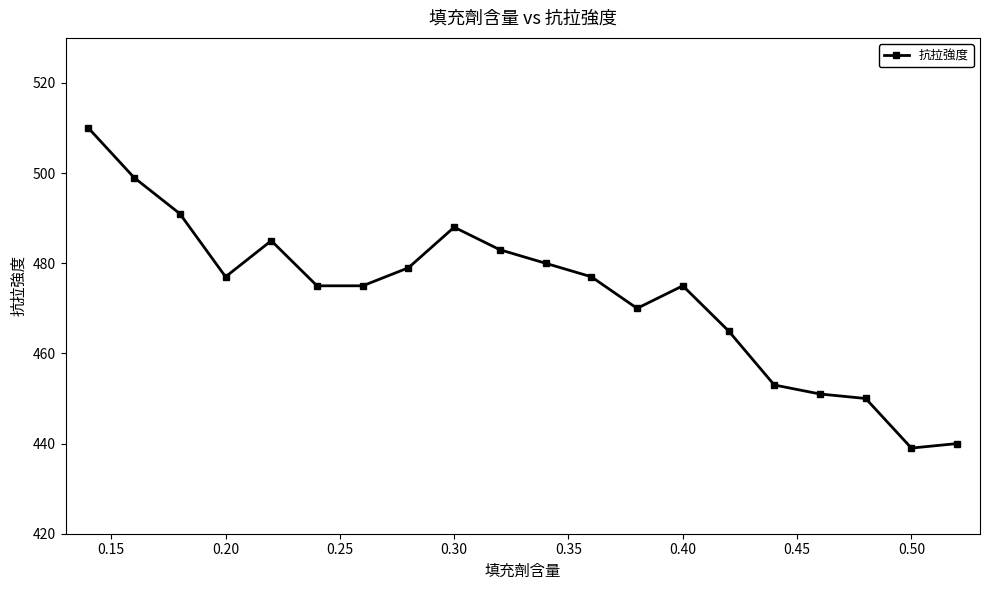

What is the minimum value shown in the chart?

439